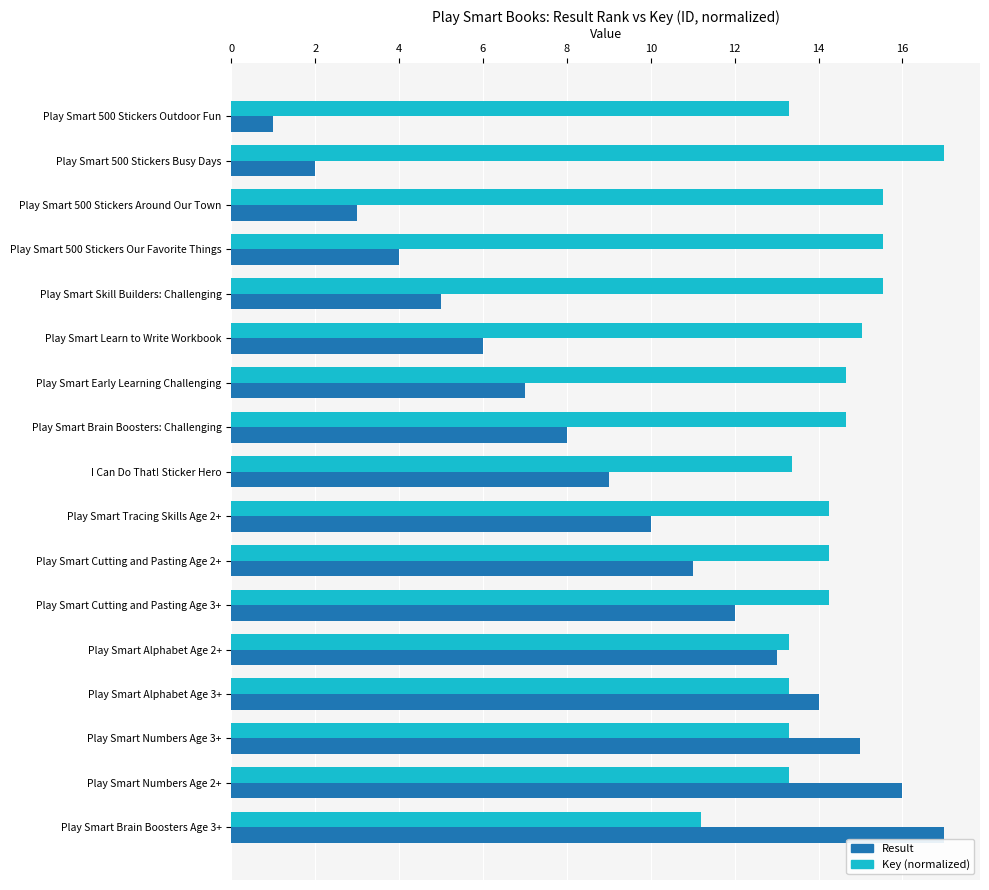

What is the difference between the highest and lowest values at Play Smart Numbers Age 2+?

2.7